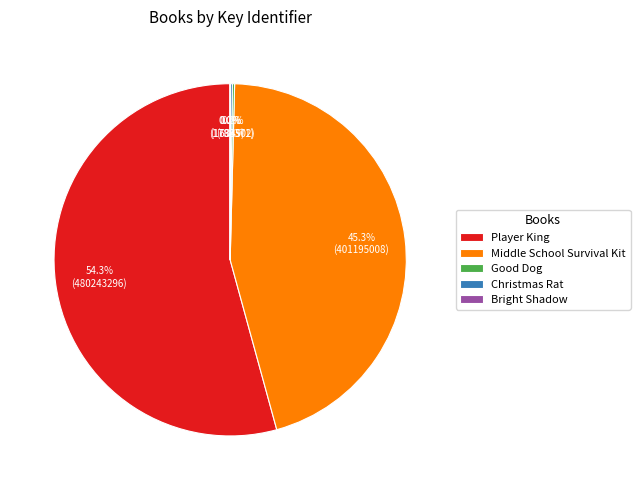

Does Player King represent more than half of the total?

Yes